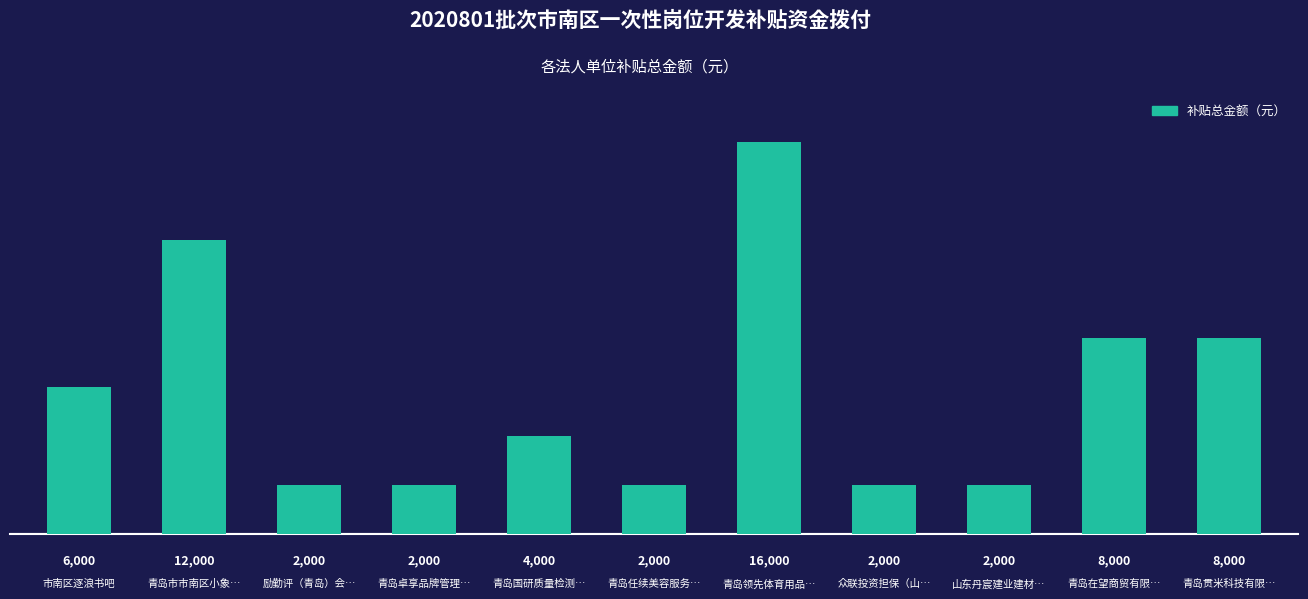

What is the difference between the second highest and minimum values?

10000